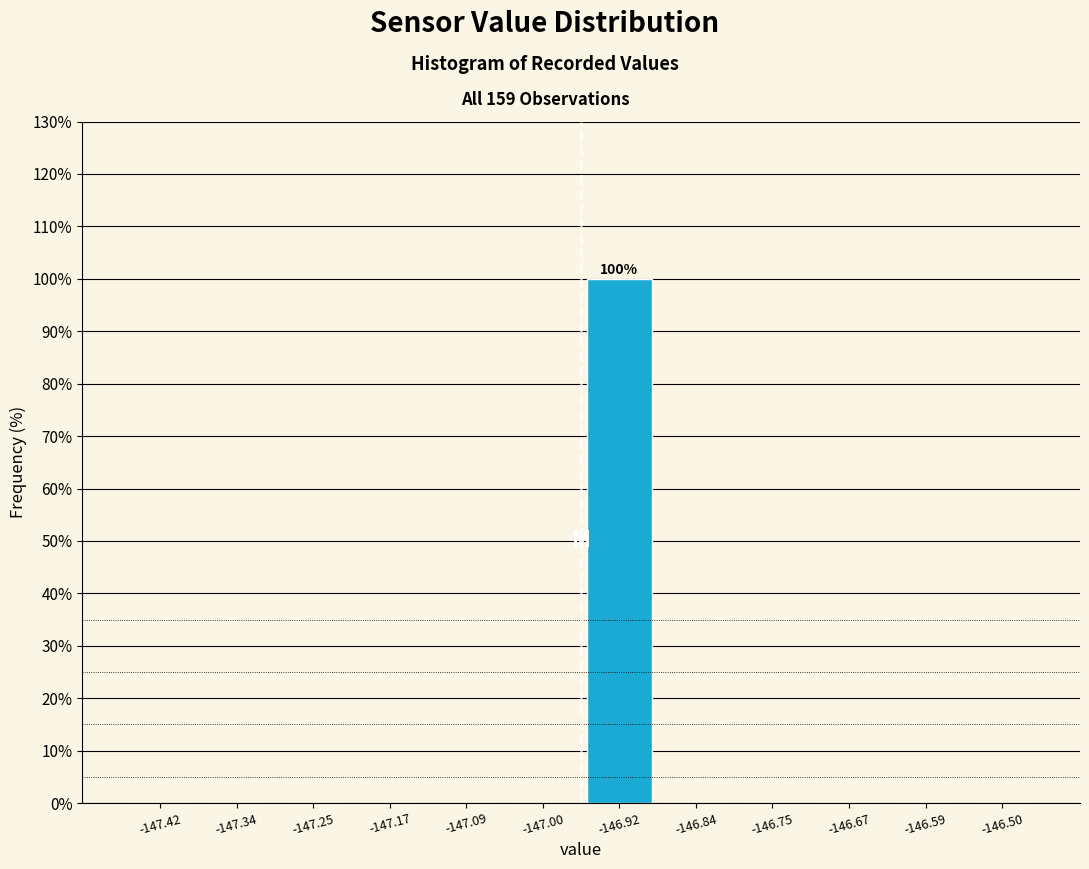

Which range on the x-axis has the tallest bar?

-146.96 to -146.88